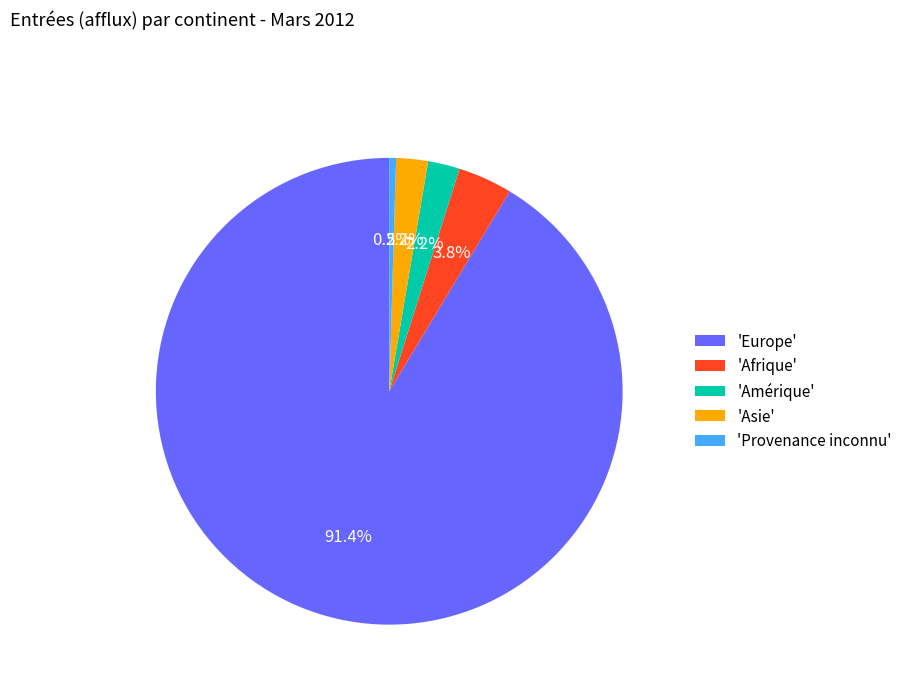

Which category accounts for the majority?

'Europe'